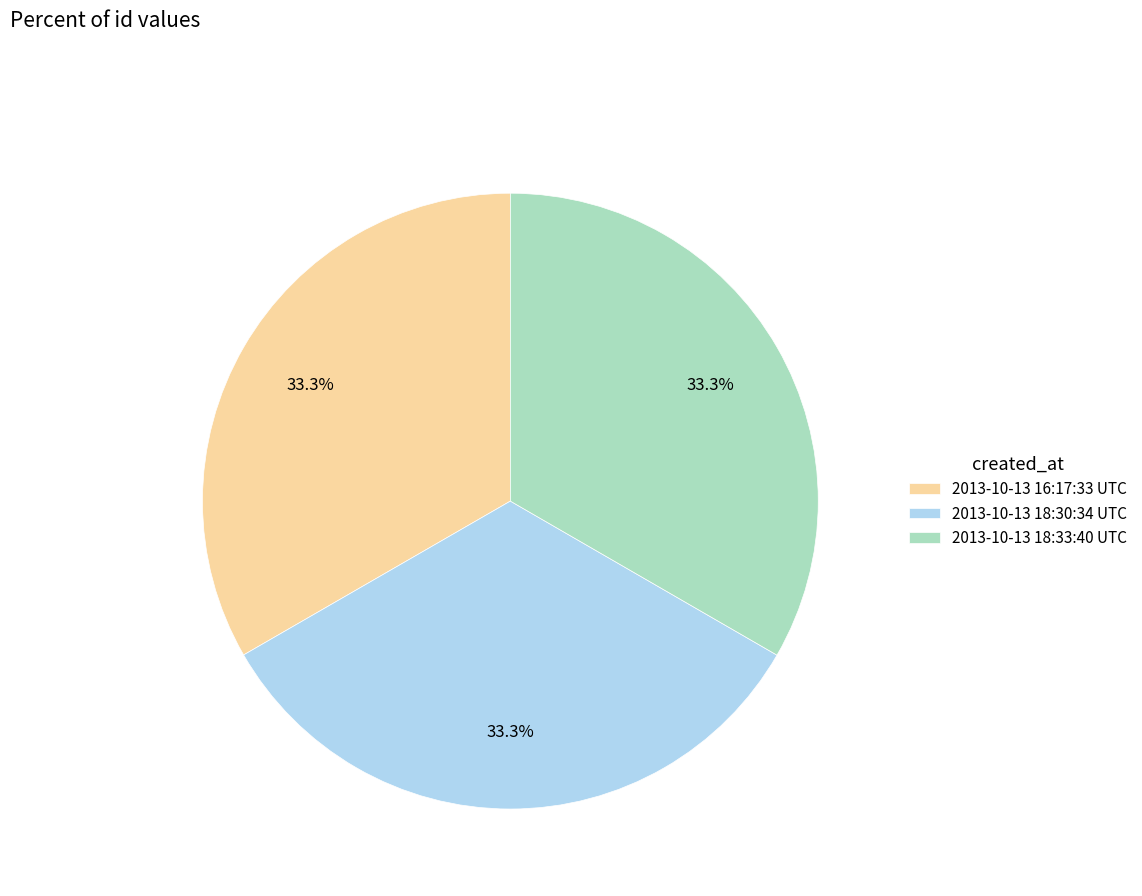

Is there a majority slice in this chart?

No